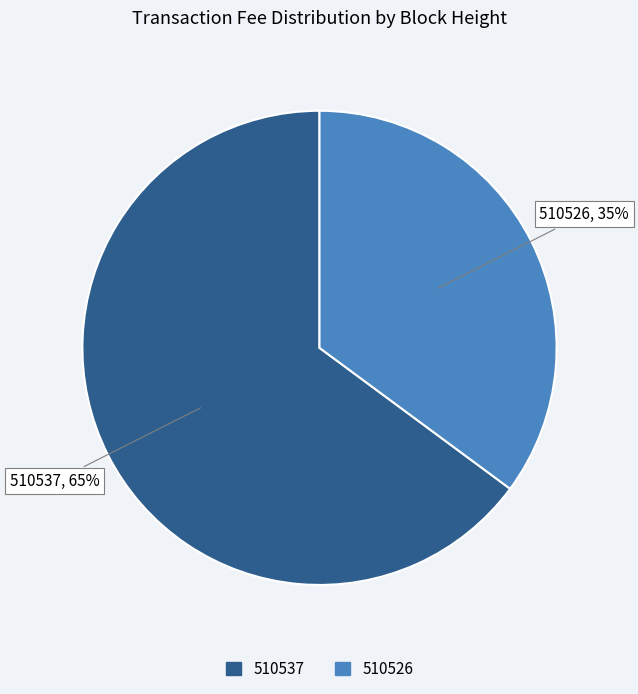

To the nearest percent, what is the difference between the largest and smallest slice percentages?

30%